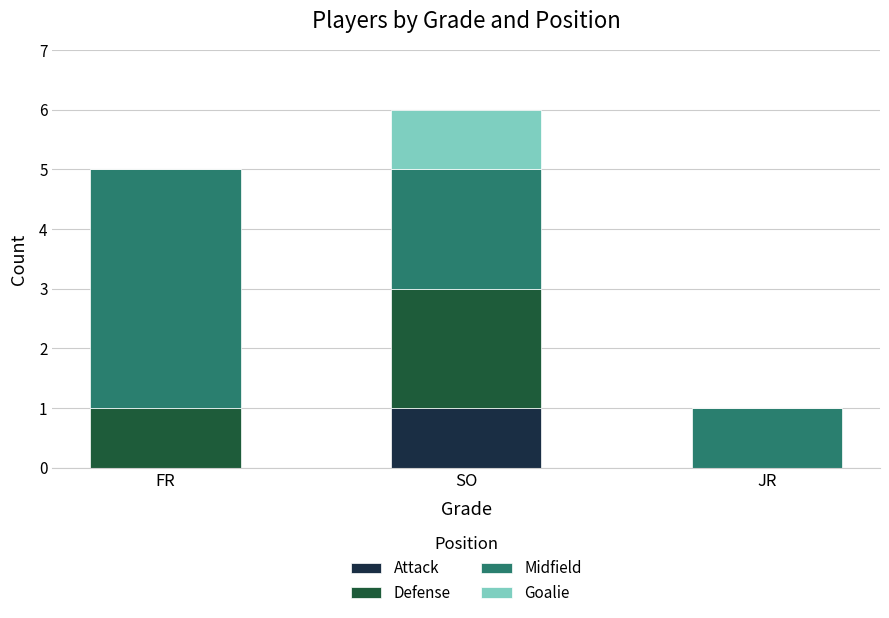

Which category has the highest value in the Attack series?

SO